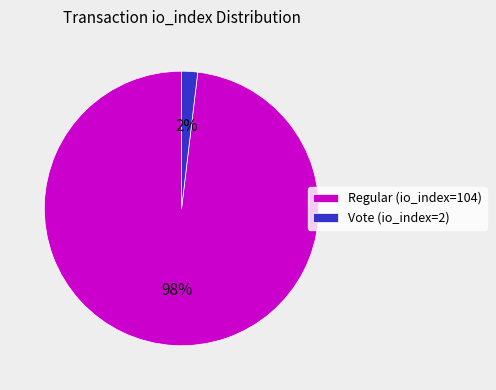

Which category has the smallest portion of the pie?

Vote (io_index=2)